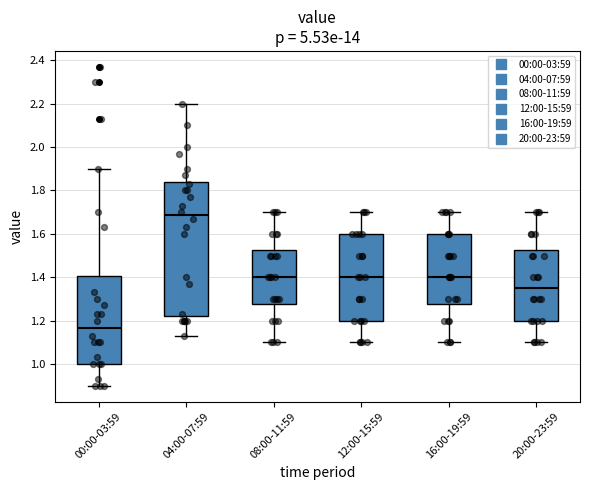

Reading left to right, read every box against the y-axis: the position of its median line, the range the box covers, and the ends of its whiskers. The values are not printed on the chart, so give them approximately, as read against the axis.

00:00-03:59: median 1.16, box 1.00 to 1.40, whiskers 0.90 to 1.90
04:00-07:59: median 1.68, box 1.22 to 1.84, whiskers 1.14 to 2.20
08:00-11:59: median 1.40, box 1.28 to 1.52, whiskers 1.10 to 1.70
12:00-15:59: median 1.40, box 1.20 to 1.60, whiskers 1.10 to 1.70
16:00-19:59: median 1.40, box 1.28 to 1.60, whiskers 1.10 to 1.70
20:00-23:59: median 1.36, box 1.20 to 1.52, whiskers 1.10 to 1.70